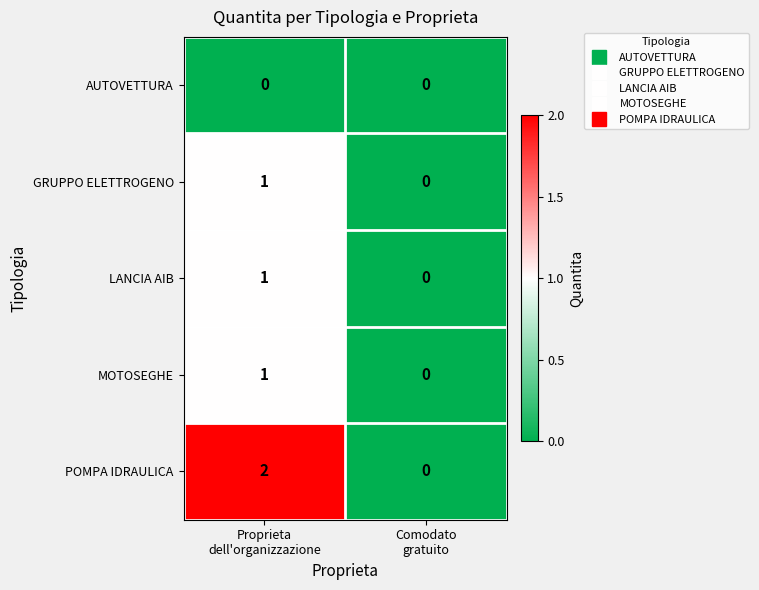

Reading right to left, list all the values displayed in this chart.

AUTOVETTURA: 0	0
GRUPPO ELETTROGENO: 0	1
LANCIA AIB: 0	1
MOTOSEGHE: 0	1
POMPA IDRAULICA: 0	2